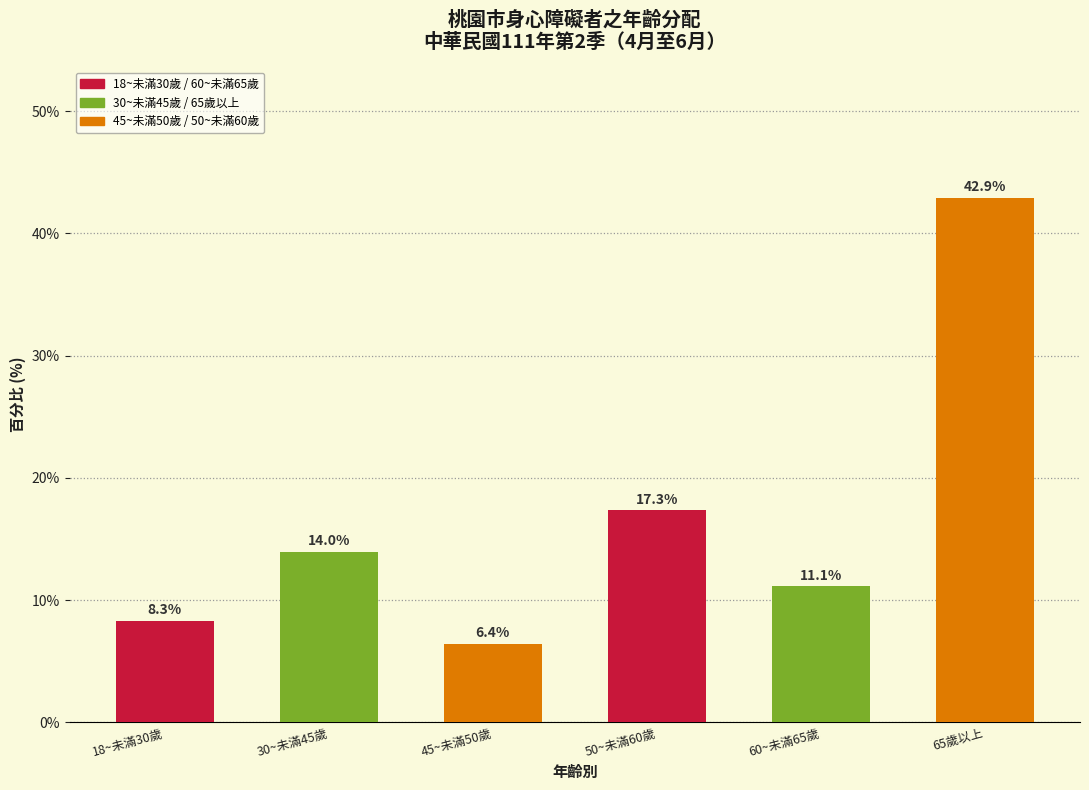

Reading left to right, transcribe all the data shown in this chart.

8.3	14.0	6.4	17.3	11.1	42.9